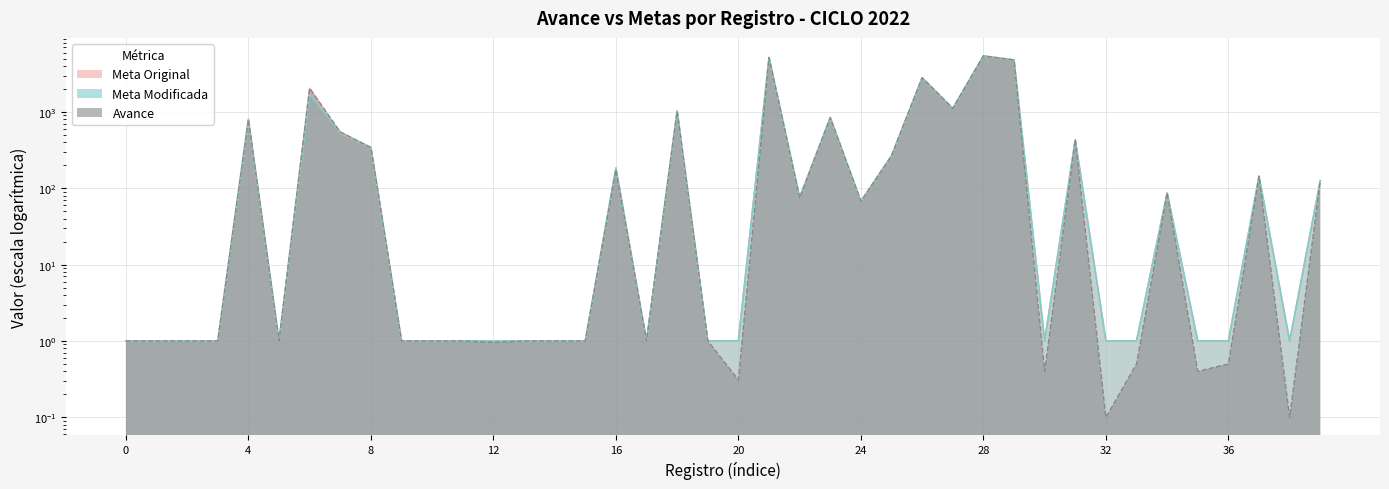

Which series has the largest range (max minus min)?

AVANCE